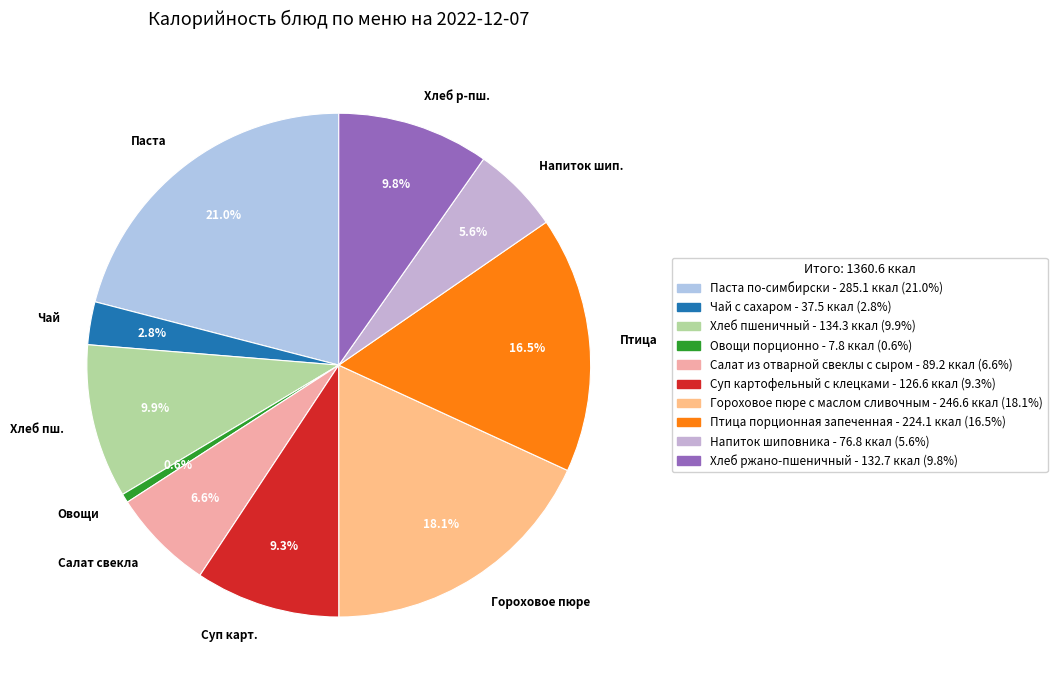

Is there a majority slice in this chart?

No